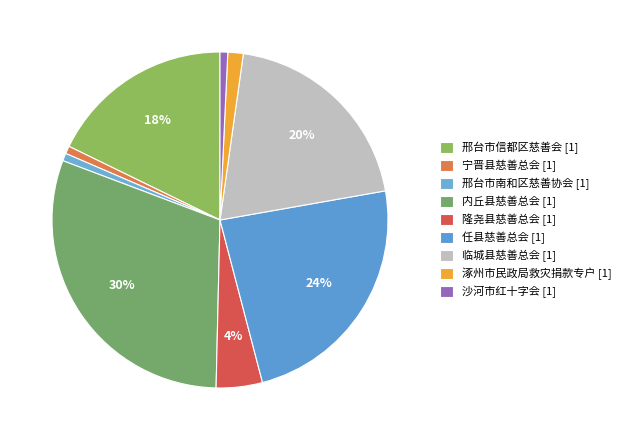

How many slices are in this pie chart?

9